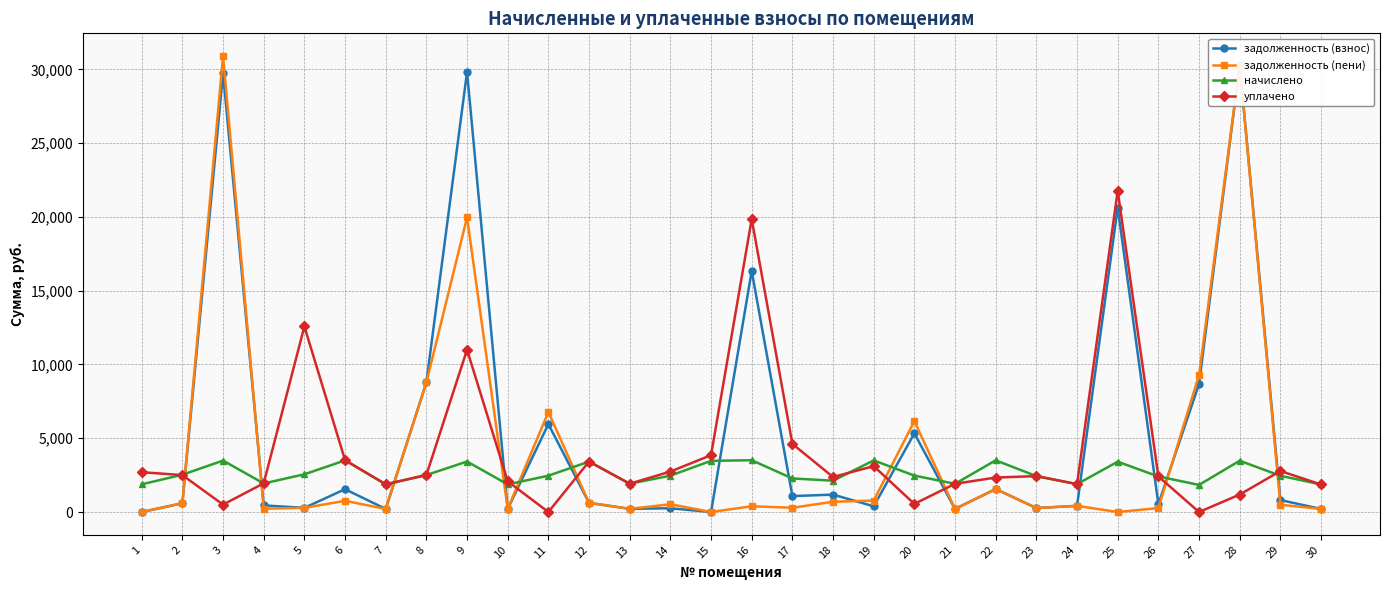

How many values in the начислено series exceed 2462?

16